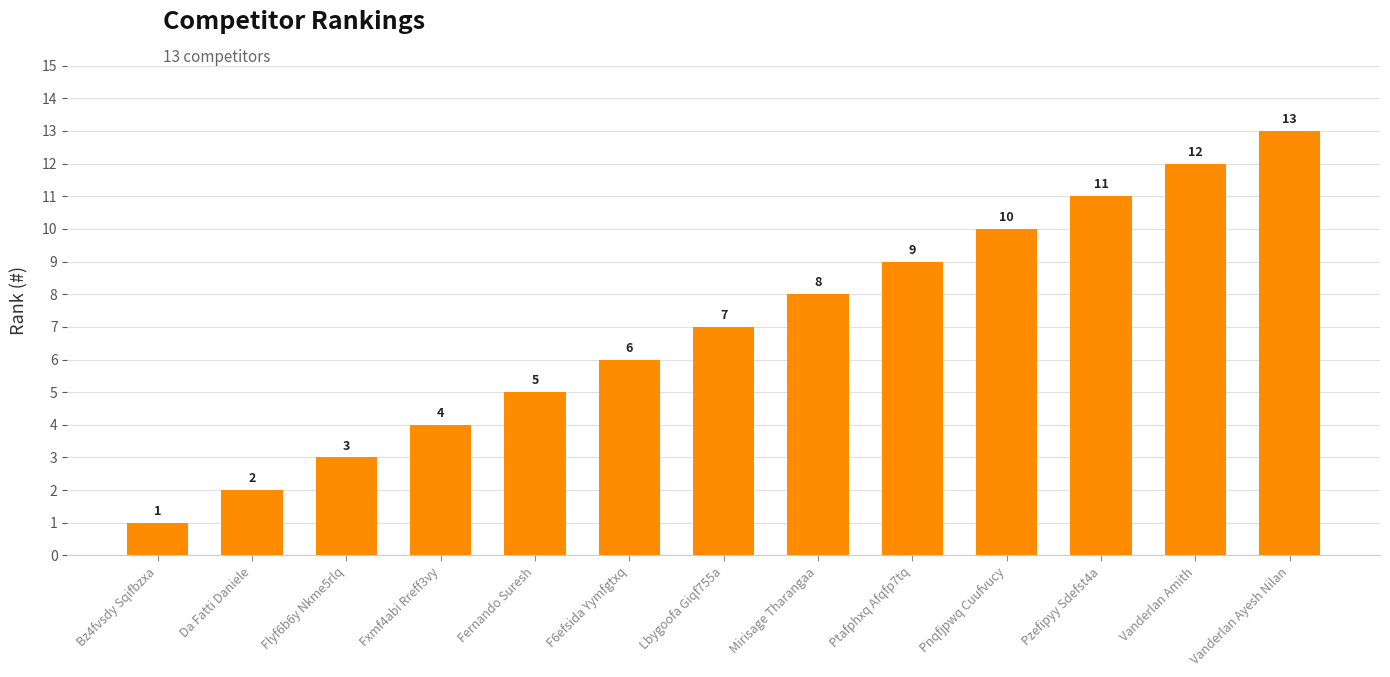

The chart shows a value of 3 at Da Fatti Daniele. True or false?

False